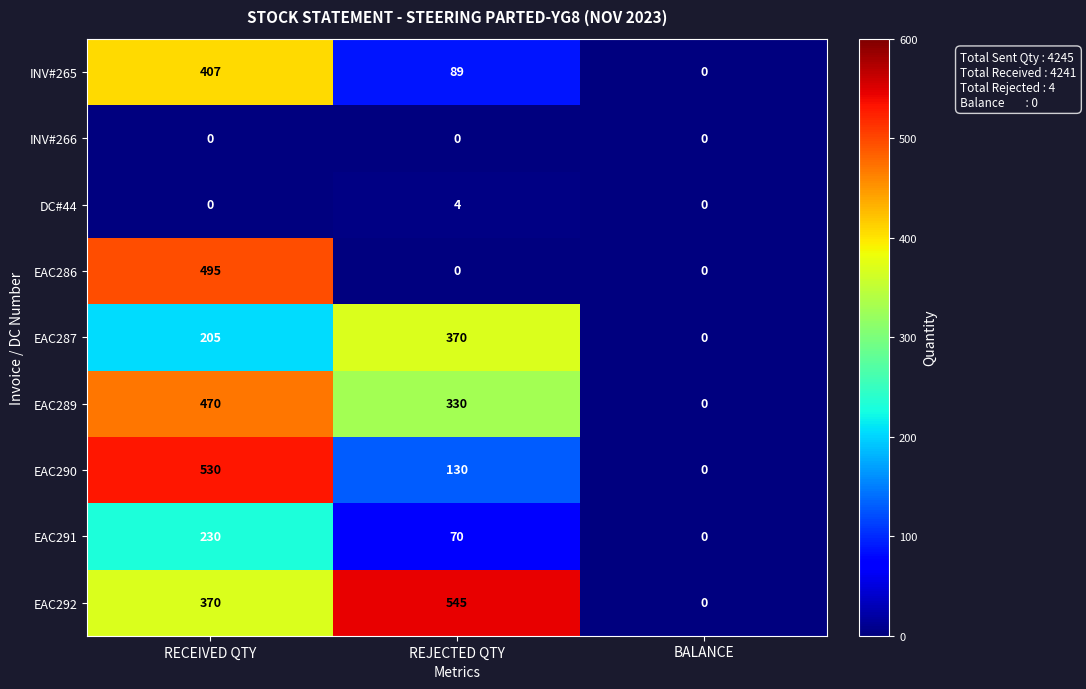

How many distinct data groups are displayed?

9